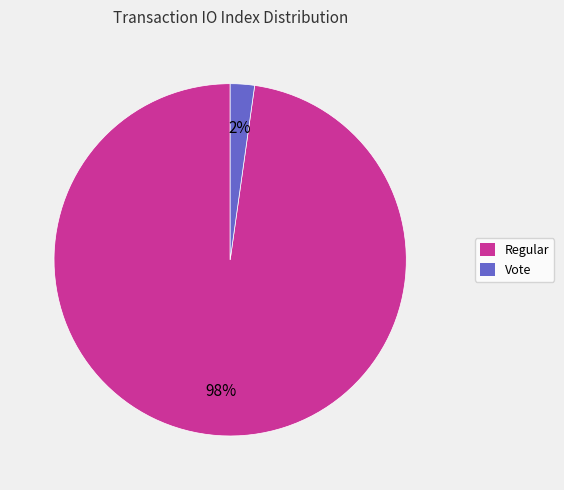

How many slices are in this pie chart?

2